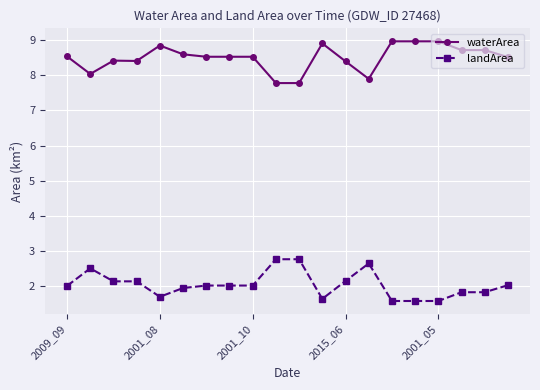

What is the difference between the maximum and minimum values in the landArea series?

1.2